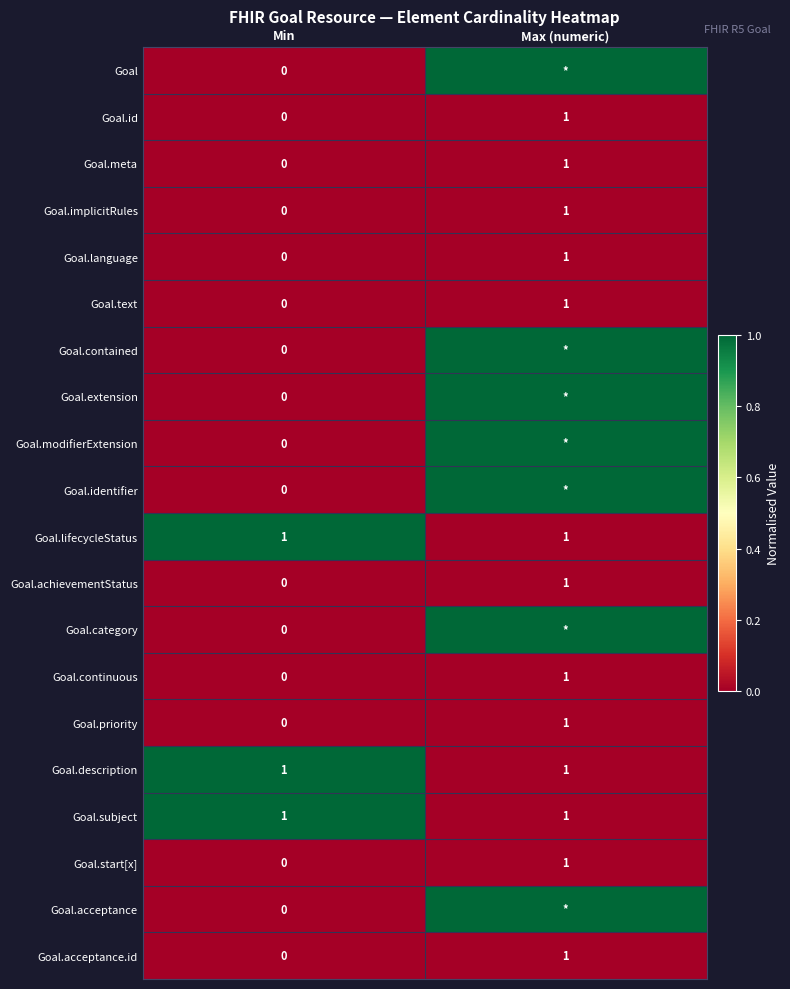

At how many categories does at least one series exceed 0?

2